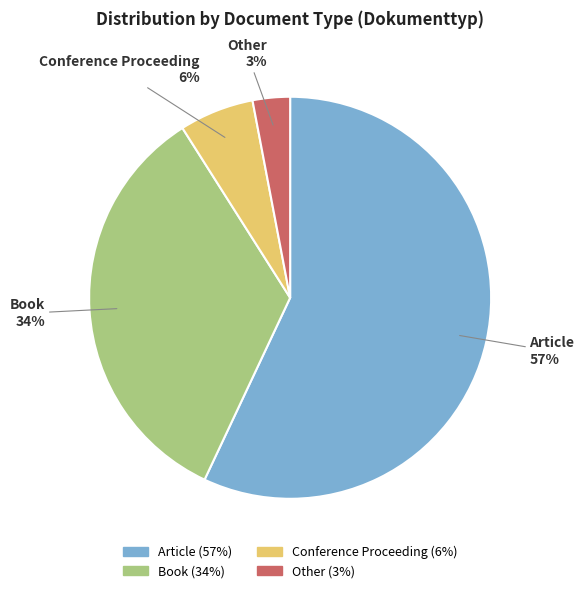

How many slices are in this pie chart?

4